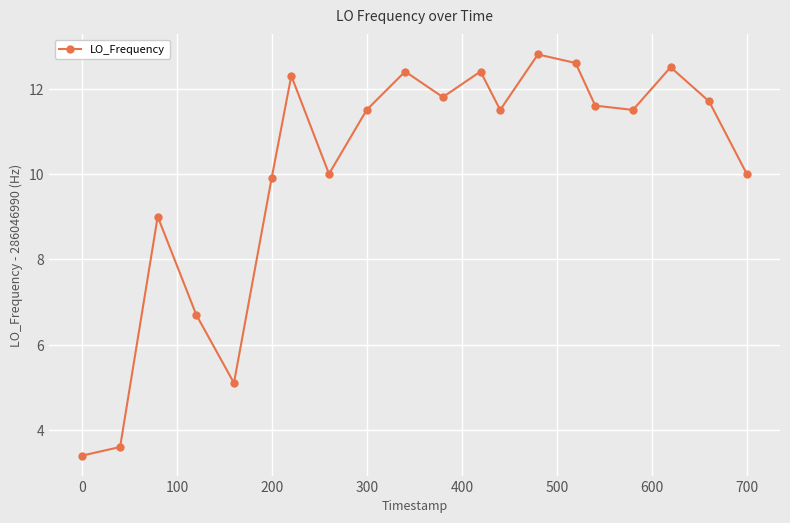

What is the greatest value displayed?

12.8